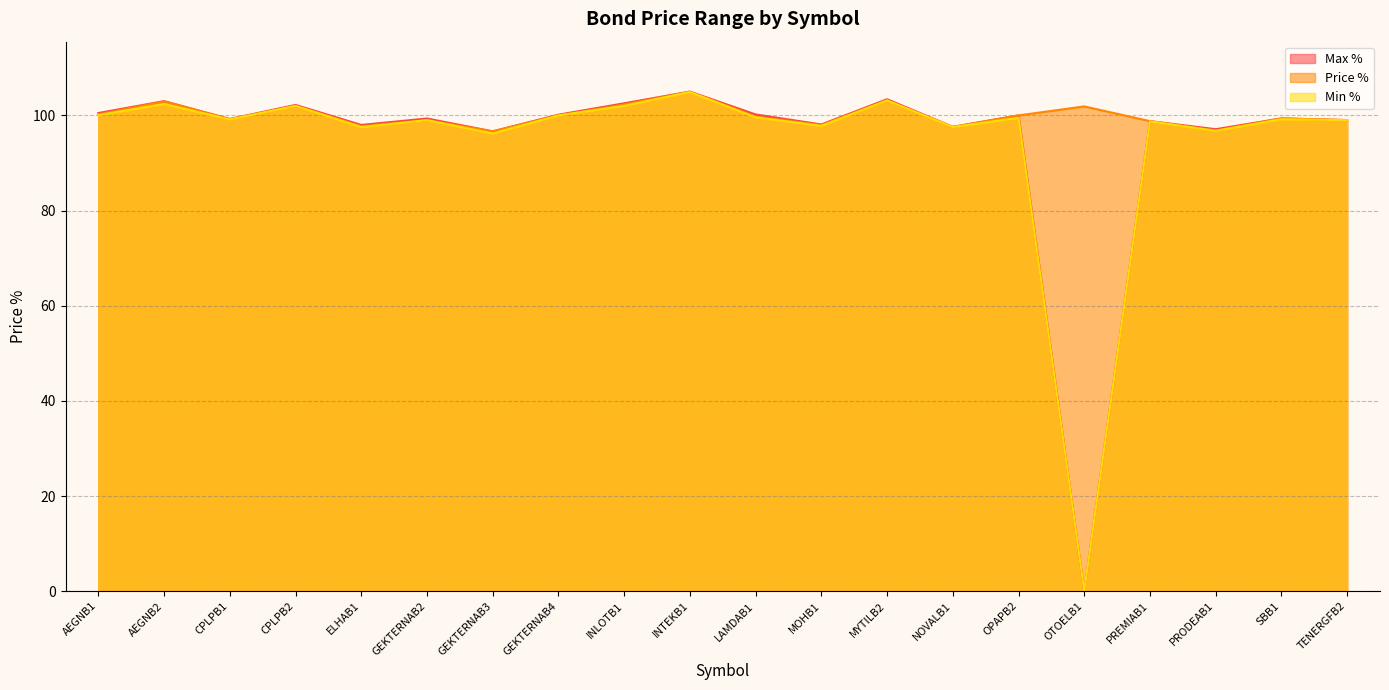

Which series has the largest total across all categories?

Price %